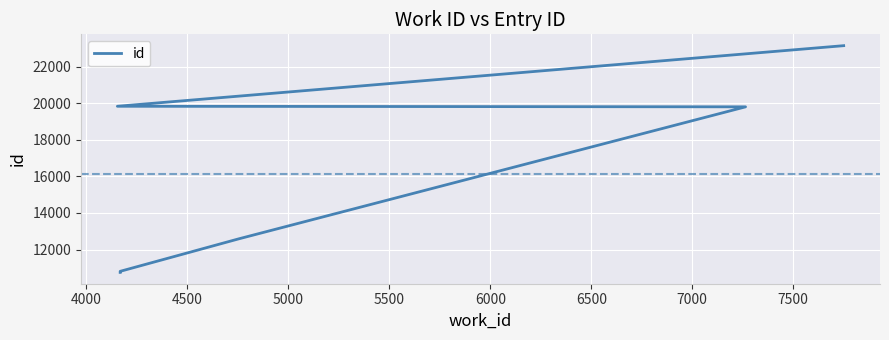

How many data points are less than 19802?

3